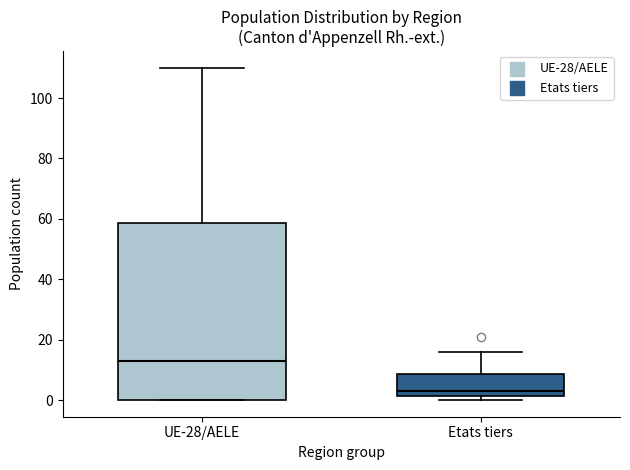

Reading left to right, transcribe this box plot: for each box, give where its median line is, the range the box spans, and where its two whiskers end, as read against the y-axis. The values are not printed on the chart, so give them approximately, as read against the axis.

UE-28/AELE: median 14, box 0 to 58, whiskers 0 to 110
Etats tiers: median 4, box 2 to 8, whiskers 0 to 16